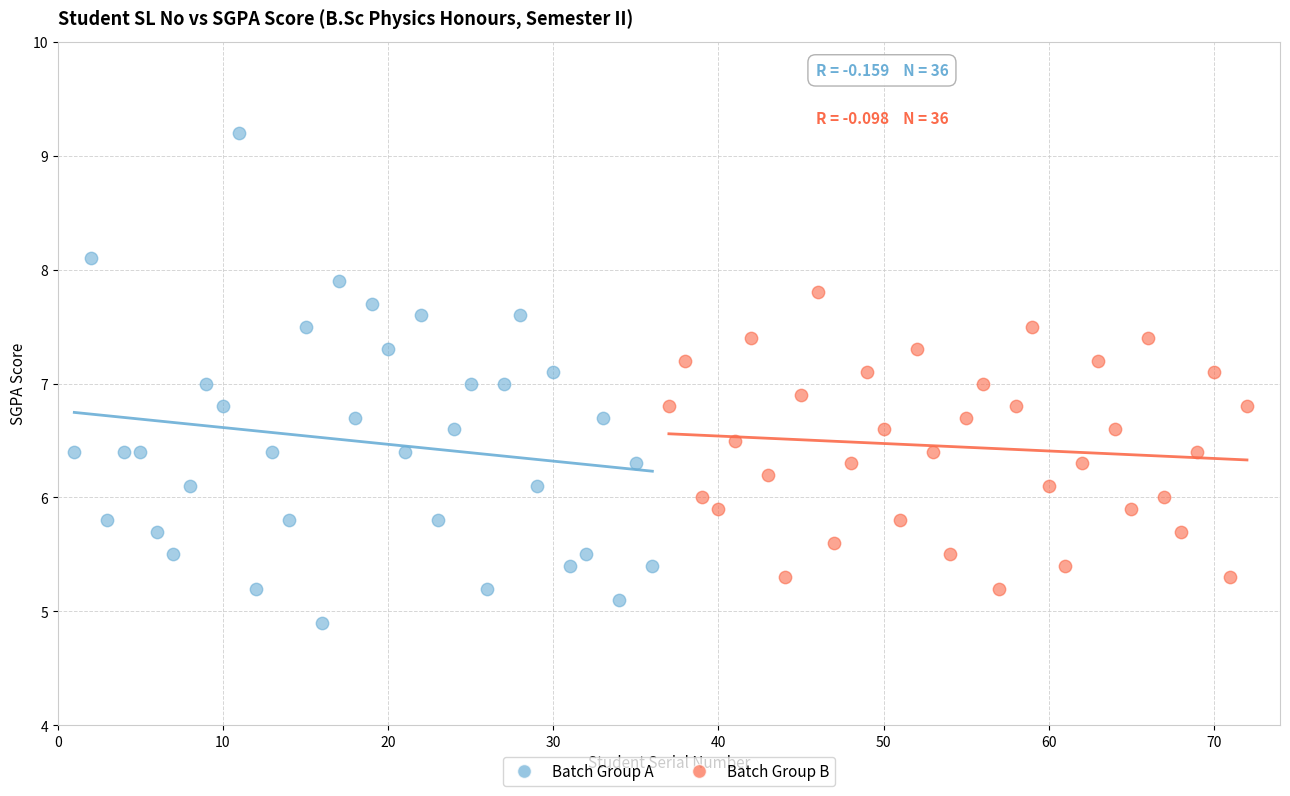

Which series has the widest spread of Y values?

Batch Group A